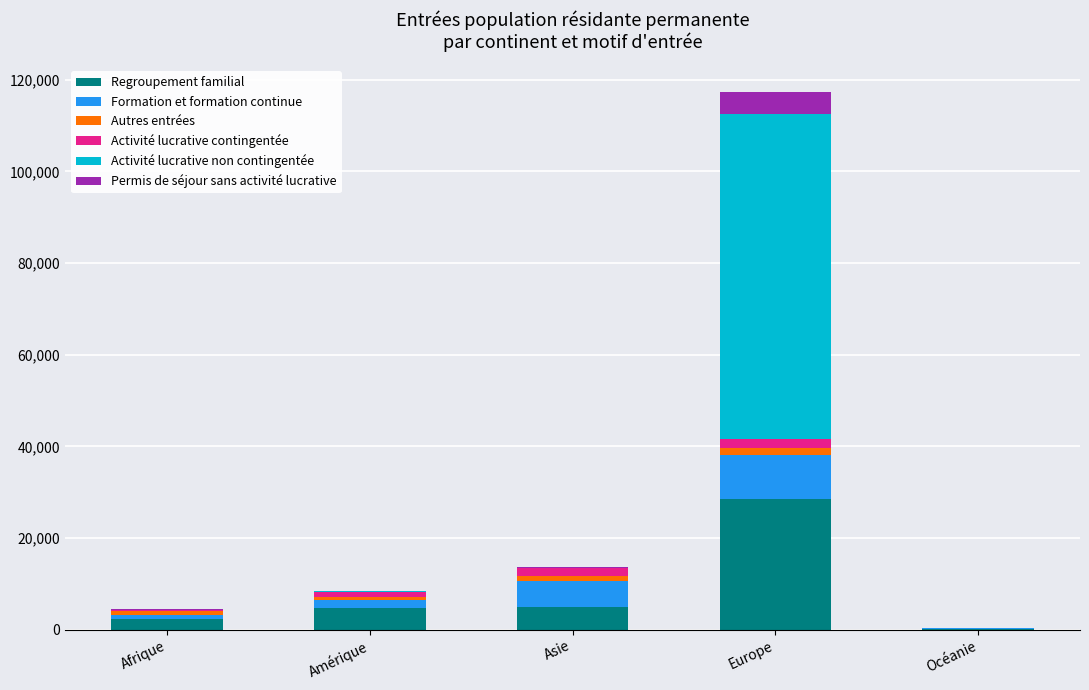

At which category is the sum across all series the highest?

Europe